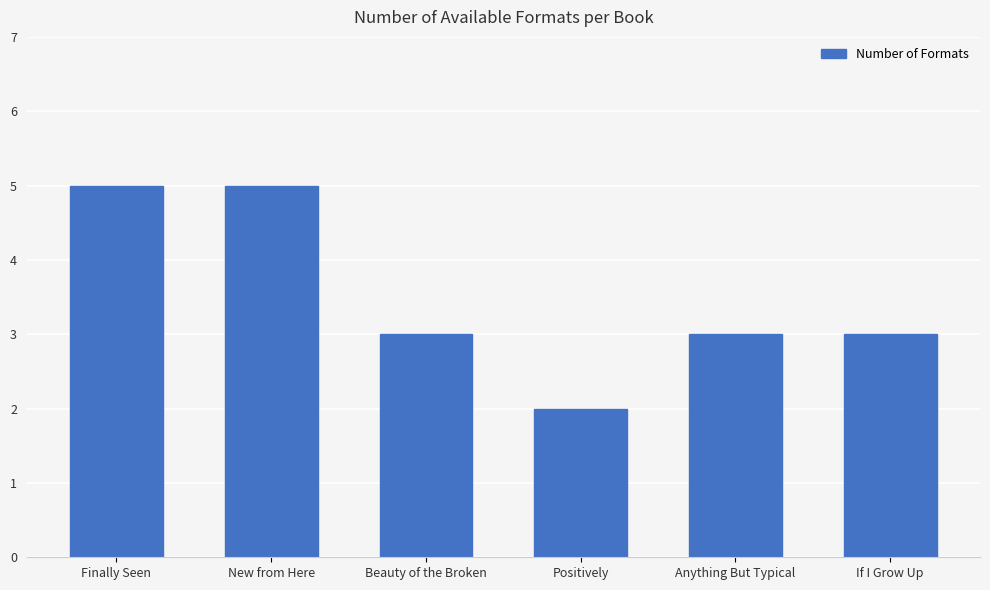

What is the smallest value displayed?

2